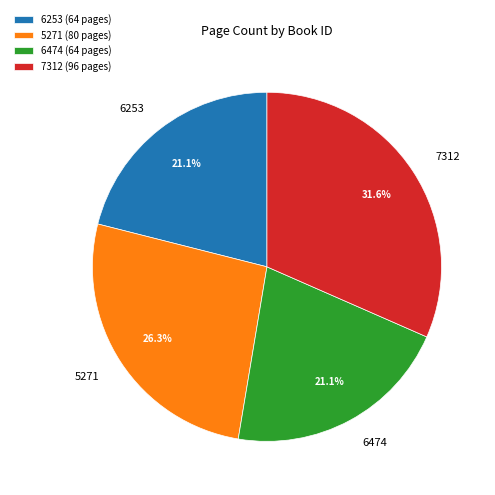

Count the number of slices in the pie.

4